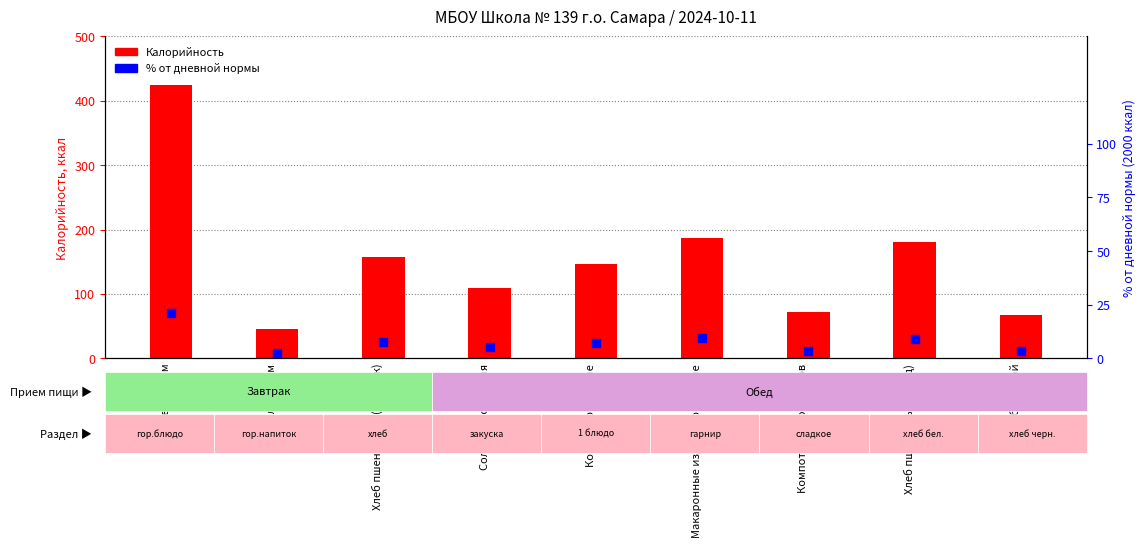

At which category is the sum across all series the highest?

Плов с мясом